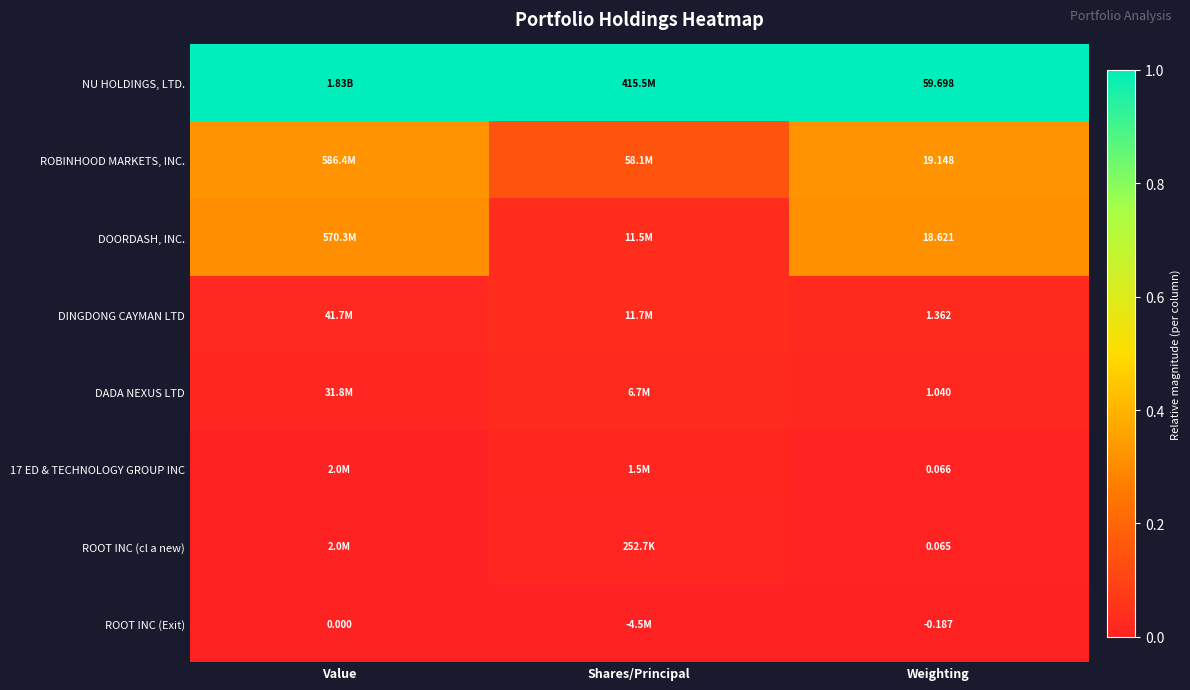

Which has a higher value, Shares/Principal or Weighting?

Shares/Principal